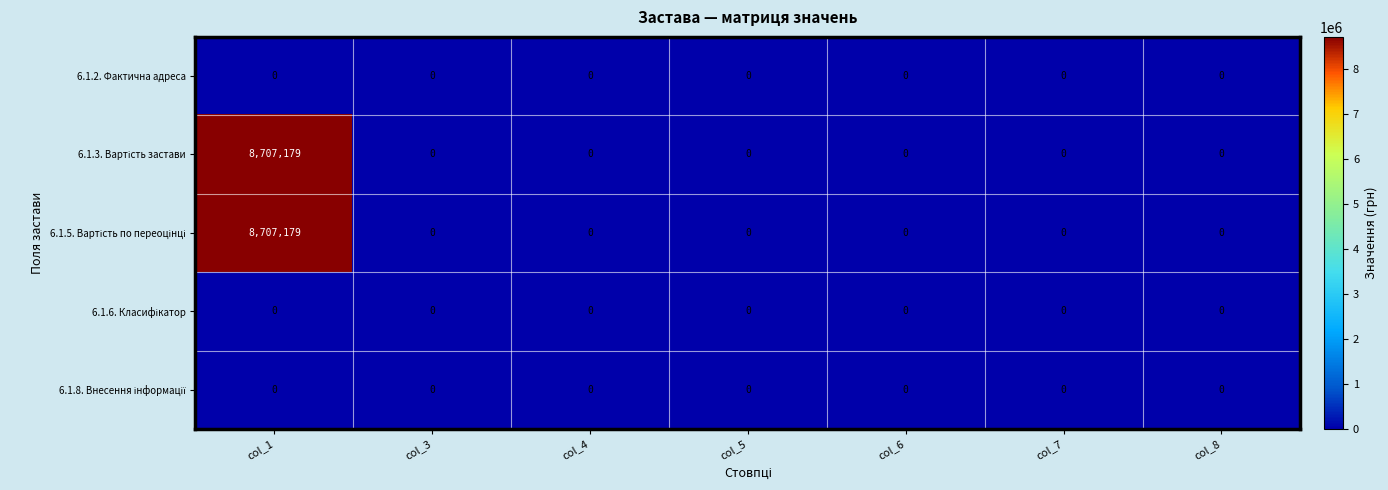

What is the spread (max minus min) of values at col_1?

8707179